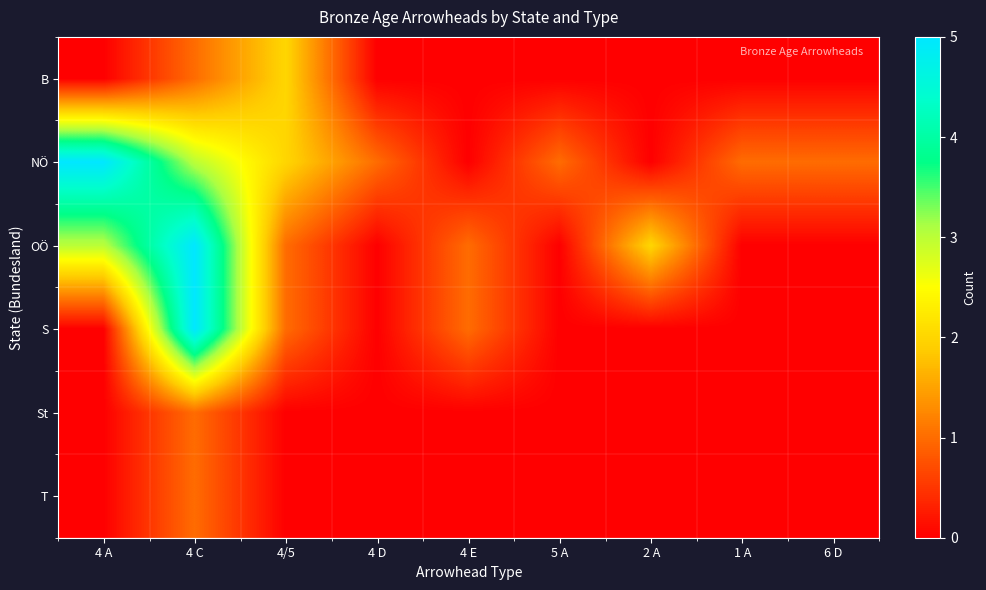

Which has a higher value, 4/5 or 1 A?

4/5